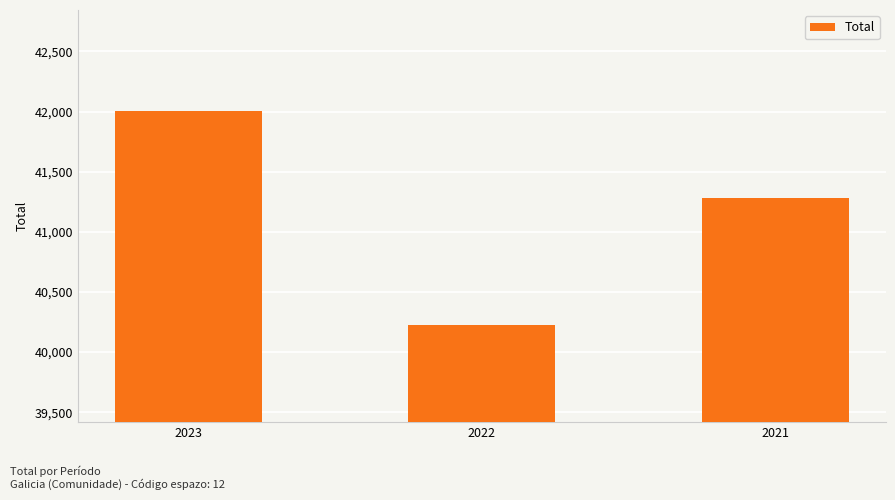

How many data points are less than 41283?

1